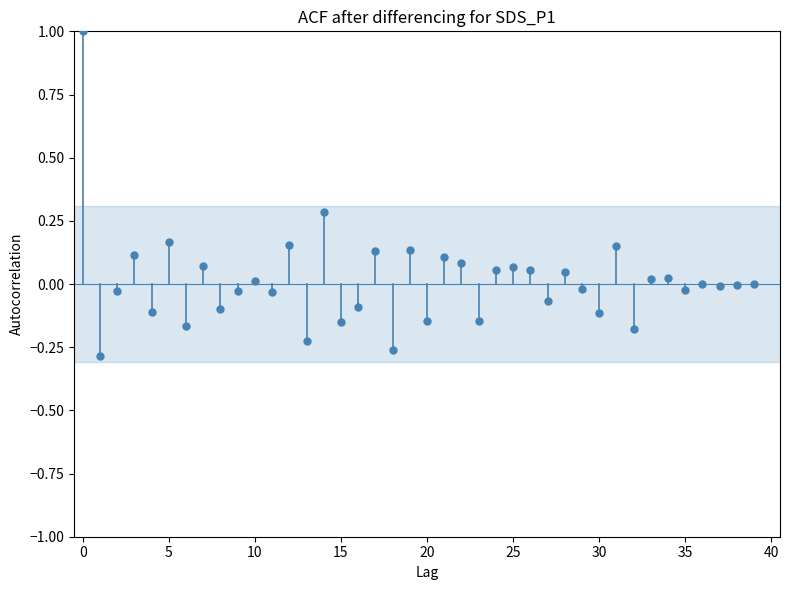

What is the range of Y values (max minus min)?

1.3